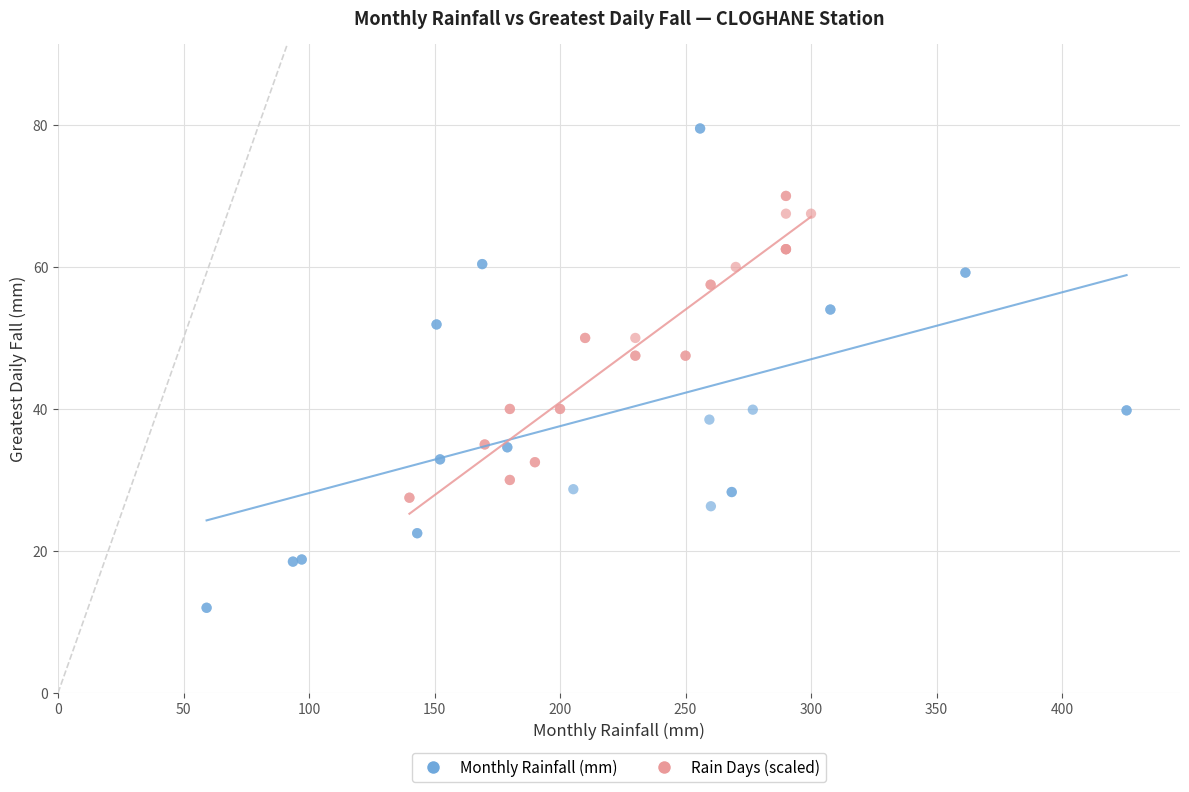

Which series has the widest spread of Y values?

Monthly Rainfall (mm)